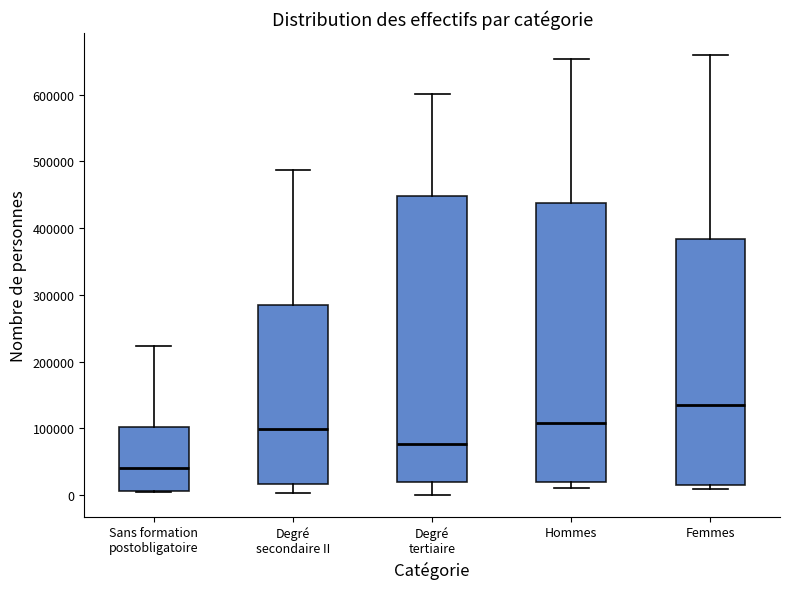

Where does the lower whisker of the box for Degré secondaire II end on the y-axis? The values are not printed on the chart, so give them approximately, as read against the axis.

0